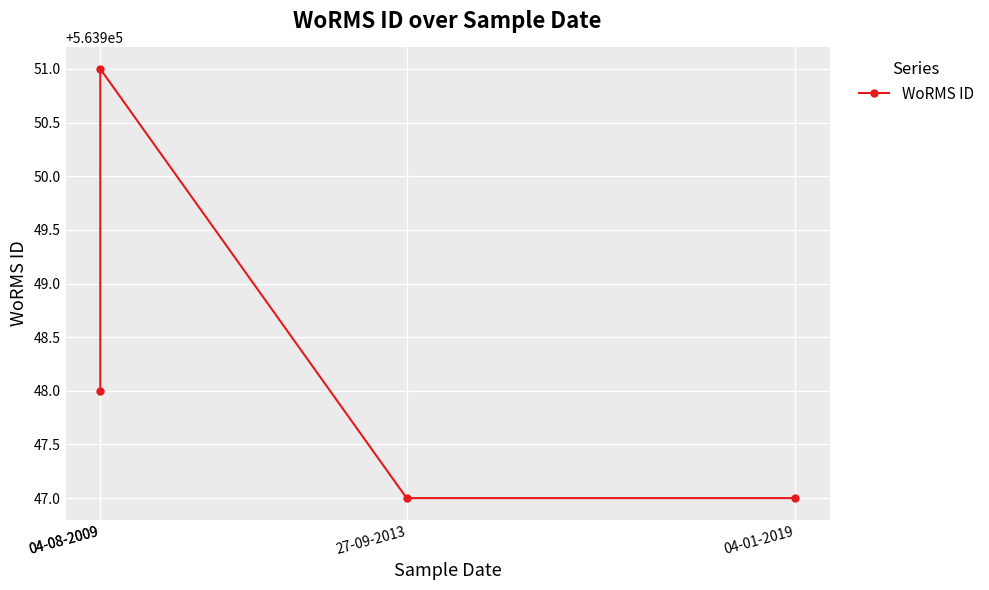

Rank the categories by value from lowest to highest.

27-09-2013, 04-01-2019, 04-08-2009, 04-08-2009